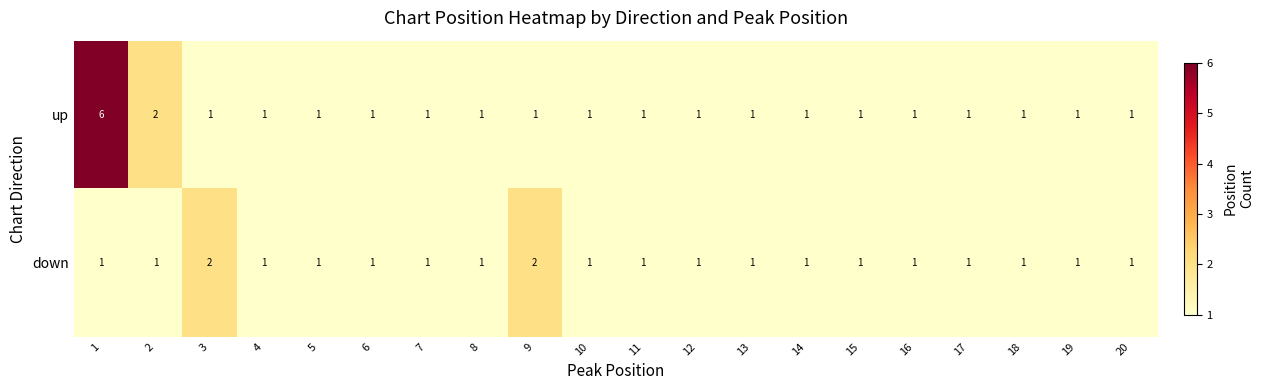

Which series has the widest spread of values?

up